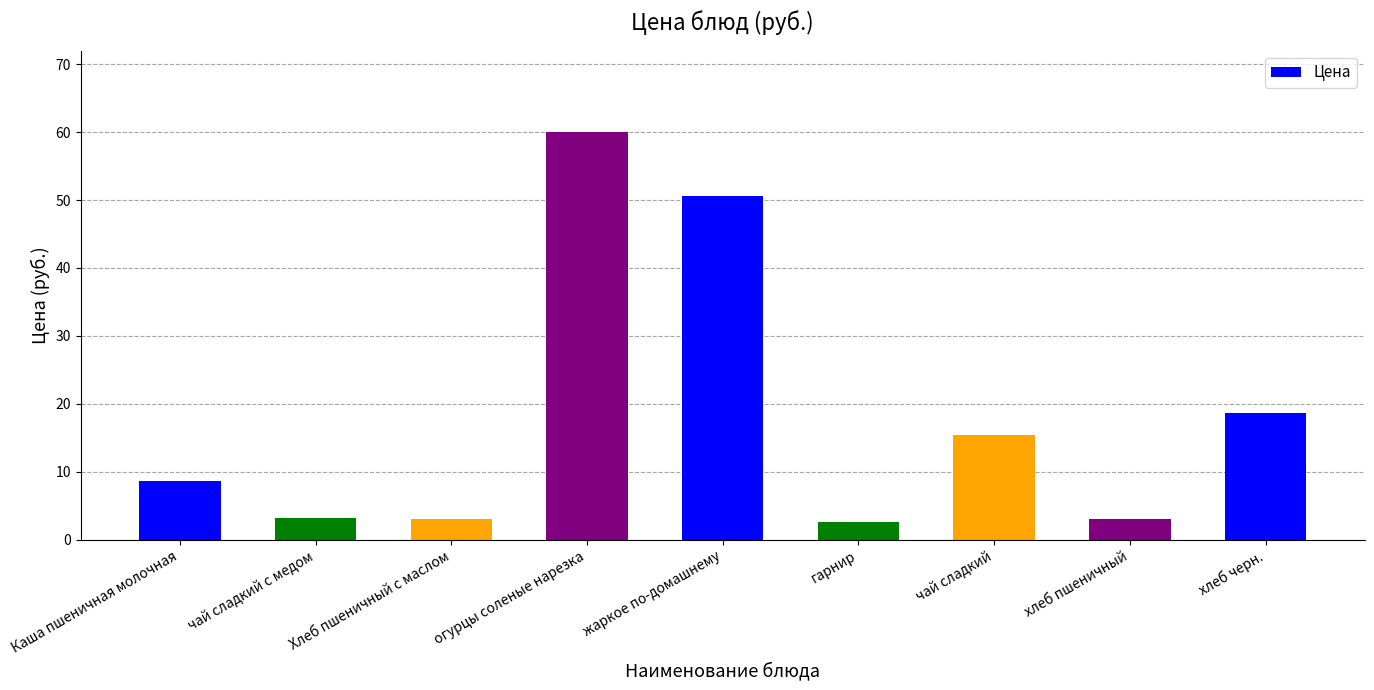

What is the change in value from чай сладкий с медом to Хлеб пшеничный с маслом?

-0.2